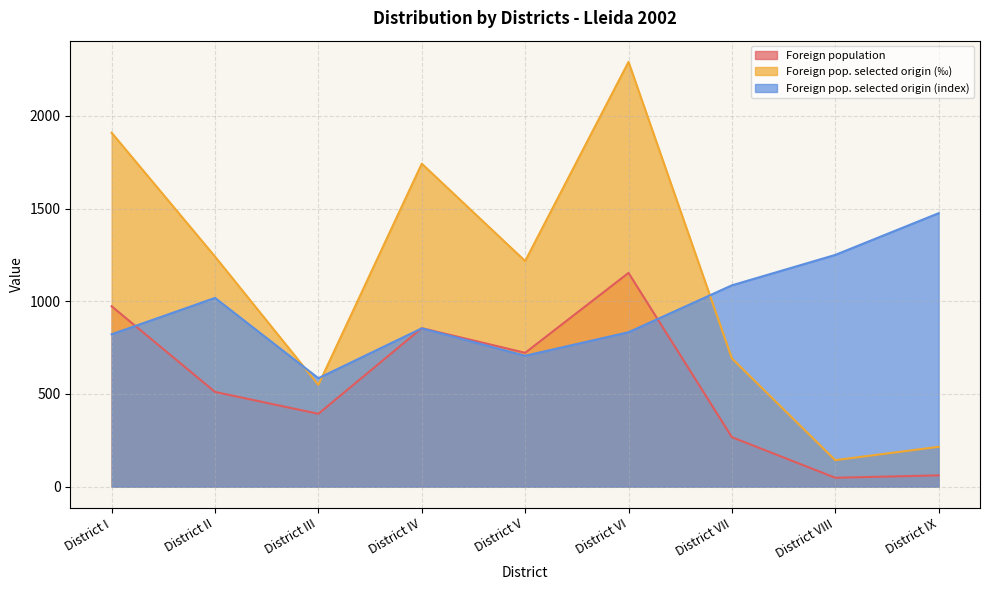

True or false: Foreign pop. selected origin (‰) has a value of 692 at District VII.

True